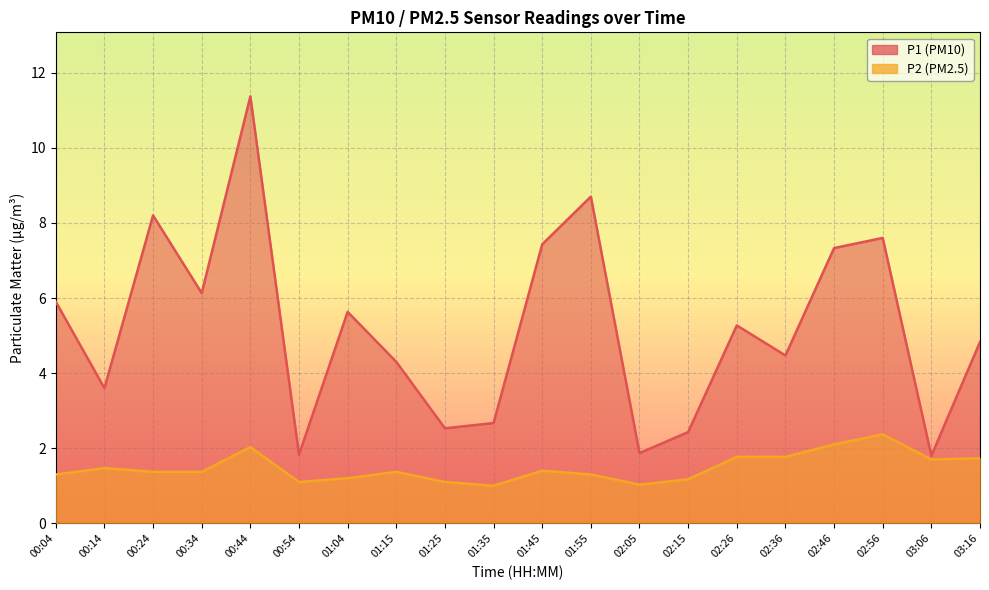

List the labels in order of P2 value, largest first.

02:56, 02:46, 00:44, 02:26, 02:36, 03:16, 03:06, 00:14, 01:45, 00:24, 00:34, 01:15, 00:04, 01:55, 01:04, 02:15, 00:54, 01:25, 02:05, 01:35